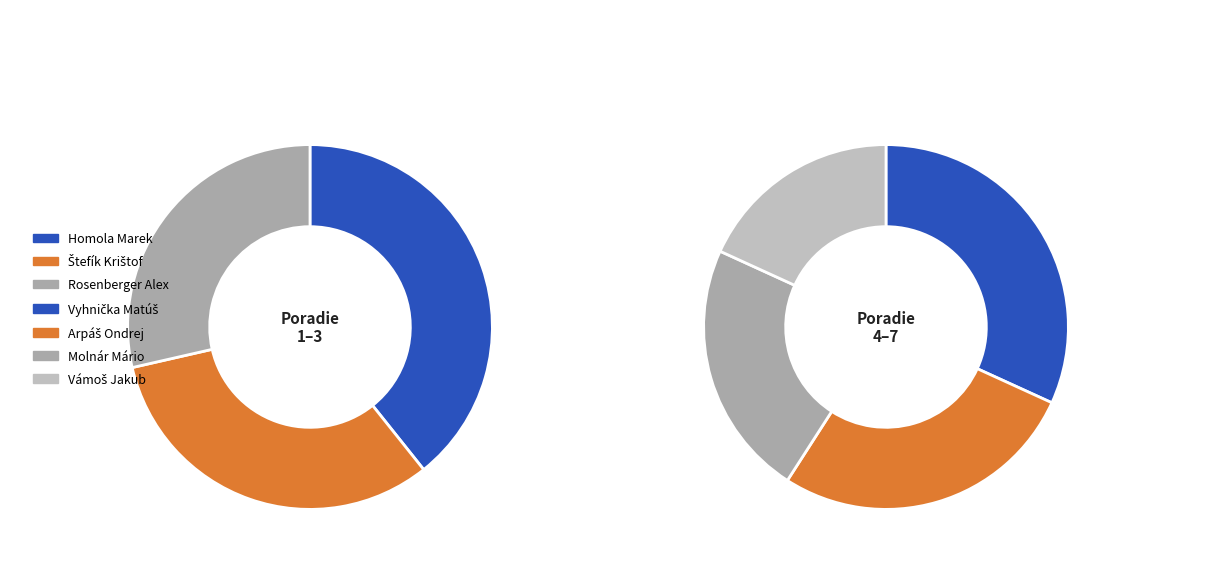

Between Štefík Krištof and Molnár Mário, which is larger?

Štefík Krištof